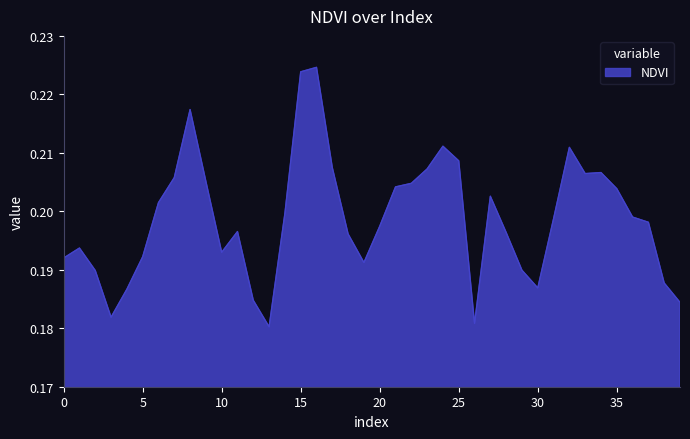

Is this an area chart (filled region under the line)?

Yes